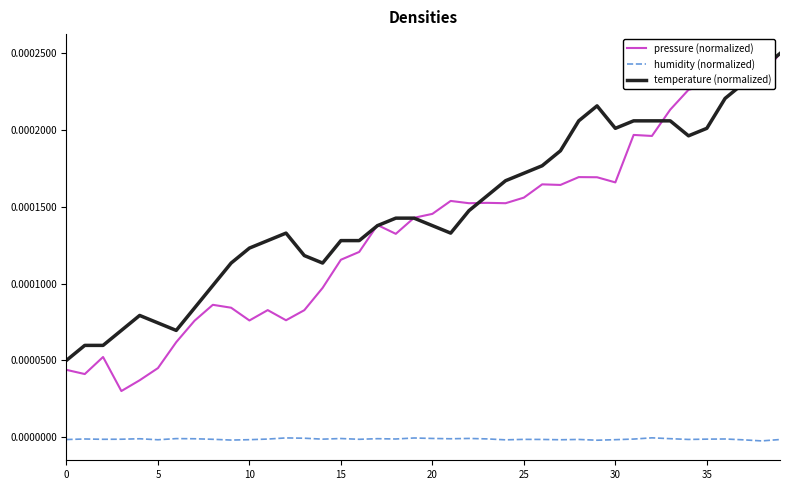

In pressure (normalized), how many points are lower than both neighbors (excluding endpoints)?

11